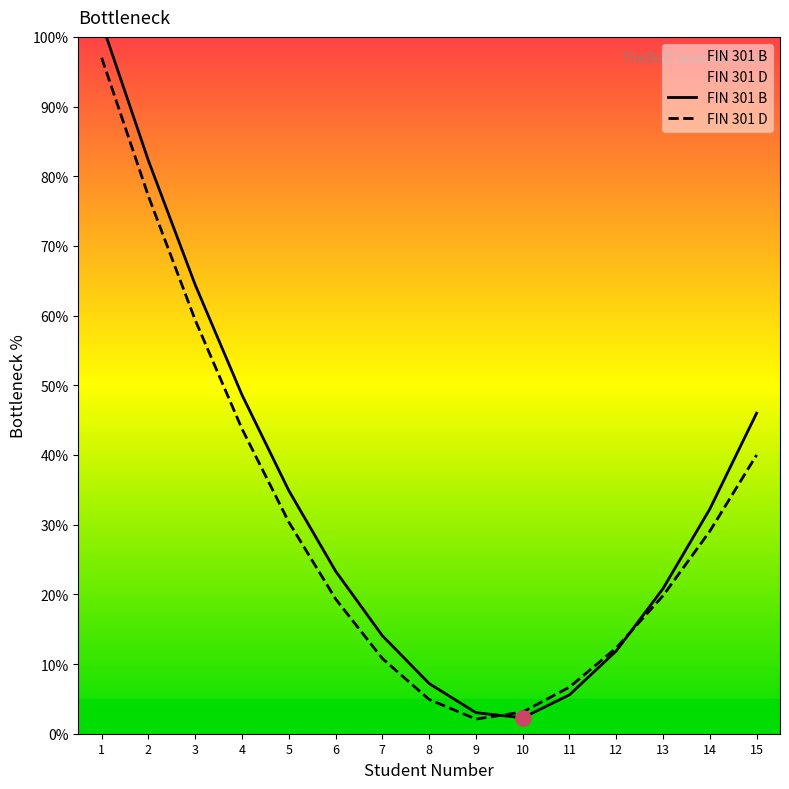

Which series has the widest spread of Y values?

FIN 301 B